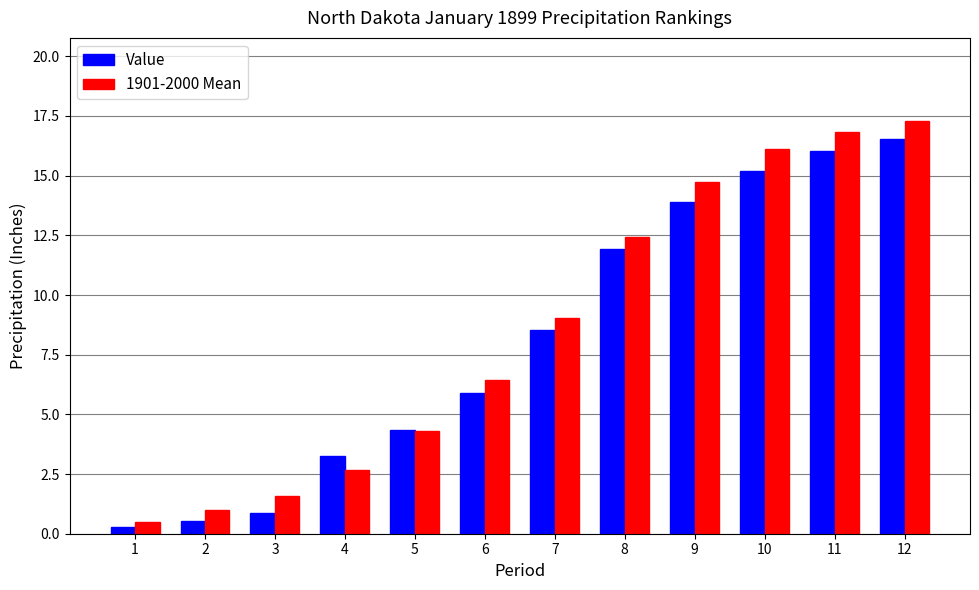

Is the value of 1901-2000 Mean at 1 greater than the value of Value at 11?

No